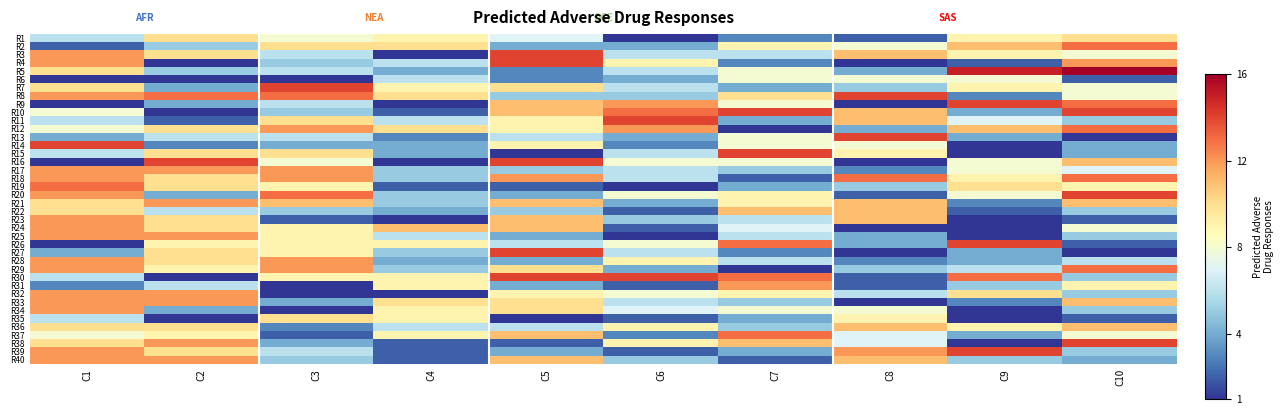

Reading right to left, transcribe all the data shown in this chart.

R1: C10=10	C9=9	C8=2	C7=3	C6=1	C5=7	C4=9	C3=8	C2=10	C1=6
R2: C10=13	C9=11	C8=8	C7=9	C6=4	C5=4	C4=10	C3=10	C2=5	C1=2
R3: C10=8	C9=9	C8=11	C7=6	C6=6	C5=14	C4=1	C3=6	C2=10	C1=12
R4: C10=12	C9=2	C8=1	C7=3	C6=9	C5=14	C4=6	C3=5	C2=1	C1=12
R5: C10=16	C9=15	C8=4	C7=8	C6=6	C5=3	C4=4	C3=6	C2=5	C1=10
R6: C10=2	C9=8	C8=8	C7=8	C6=4	C5=3	C4=6	C3=1	C2=1	C1=1
R7: C10=8	C9=9	C8=5	C7=4	C6=6	C5=10	C4=9	C3=14	C2=4	C1=10
R8: C10=8	C9=3	C8=14	C7=10	C6=5	C5=5	C4=10	C3=13	C2=13	C1=12
R9: C10=13	C9=14	C8=1	C7=8	C6=12	C5=11	C4=1	C3=6	C2=4	C1=1
R10: C10=14	C9=4	C8=11	C7=14	C6=13	C5=11	C4=2	C3=5	C2=1	C1=8
R11: C10=5	C9=7	C8=11	C7=4	C6=14	C5=9	C4=6	C3=10	C2=2	C1=6
R12: C10=13	C9=11	C8=4	C7=1	C6=12	C5=9	C4=10	C3=12	C2=10	C1=8
R13: C10=1	C9=4	C8=14	C7=8	C6=4	C5=6	C4=3	C3=6	C2=6	C1=4
R14: C10=4	C9=1	C8=8	C7=8	C6=3	C5=9	C4=4	C3=4	C2=3	C1=14
R15: C10=4	C9=1	C8=9	C7=14	C6=6	C5=1	C4=4	C3=10	C2=10	C1=6
R16: C10=11	C9=8	C8=1	C7=8	C6=8	C5=14	C4=1	C3=8	C2=14	C1=1
R17: C10=7	C9=8	C8=3	C7=5	C6=6	C5=5	C4=5	C3=12	C2=12	C1=12
R18: C10=13	C9=9	C8=13	C7=2	C6=6	C5=12	C4=5	C3=12	C2=10	C1=12
R19: C10=9	C9=10	C8=5	C7=4	C6=1	C5=2	C4=2	C3=9	C2=10	C1=13
R20: C10=14	C9=8	C8=2	C7=9	C6=8	C5=4	C4=5	C3=13	C2=4	C1=12
R21: C10=11	C9=3	C8=11	C7=9	C6=4	C5=11	C4=5	C3=11	C2=12	C1=10
R22: C10=5	C9=2	C8=11	C7=11	C6=2	C5=5	C4=4	C3=5	C2=6	C1=10
R23: C10=2	C9=1	C8=11	C7=6	C6=5	C5=11	C4=1	C3=2	C2=10	C1=12
R24: C10=8	C9=1	C8=1	C7=7	C6=2	C5=11	C4=11	C3=9	C2=10	C1=12
R25: C10=5	C9=1	C8=4	C7=6	C6=1	C5=4	C4=6	C3=9	C2=12	C1=12
R26: C10=2	C9=14	C8=4	C7=13	C6=8	C5=6	C4=9	C3=9	C2=9	C1=1
R27: C10=1	C9=4	C8=1	C7=3	C6=6	C5=14	C4=5	C3=9	C2=10	C1=4
R28: C10=6	C9=4	C8=3	C7=6	C6=9	C5=4	C4=4	C3=12	C2=10	C1=12
R29: C10=13	C9=6	C8=5	C7=1	C6=4	C5=10	C4=5	C3=12	C2=9	C1=12
R30: C10=5	C9=13	C8=2	C7=13	C6=14	C5=14	C4=9	C3=9	C2=1	C1=6
R31: C10=9	C9=5	C8=2	C7=12	C6=2	C5=4	C4=9	C3=1	C2=6	C1=3
R32: C10=5	C9=10	C8=6	C7=9	C6=8	C5=9	C4=1	C3=1	C2=12	C1=12
R33: C10=11	C9=3	C8=1	C7=5	C6=6	C5=10	C4=10	C3=4	C2=12	C1=12
R34: C10=5	C9=1	C8=8	C7=8	C6=7	C5=10	C4=9	C3=1	C2=4	C1=12
R35: C10=2	C9=1	C8=9	C7=4	C6=2	C5=1	C4=9	C3=10	C2=1	C1=6
R36: C10=11	C9=9	C8=11	C7=5	C6=9	C5=6	C4=6	C3=3	C2=10	C1=10
R37: C10=8	C9=4	C8=7	C7=13	C6=3	C5=11	C4=9	C3=2	C2=9	C1=8
R38: C10=14	C9=1	C8=7	C7=11	C6=9	C5=2	C4=2	C3=4	C2=12	C1=10
R39: C10=5	C9=14	C8=12	C7=4	C6=2	C5=4	C4=2	C3=6	C2=10	C1=12
R40: C10=4	C9=5	C8=11	C7=2	C6=5	C5=11	C4=2	C3=5	C2=12	C1=12